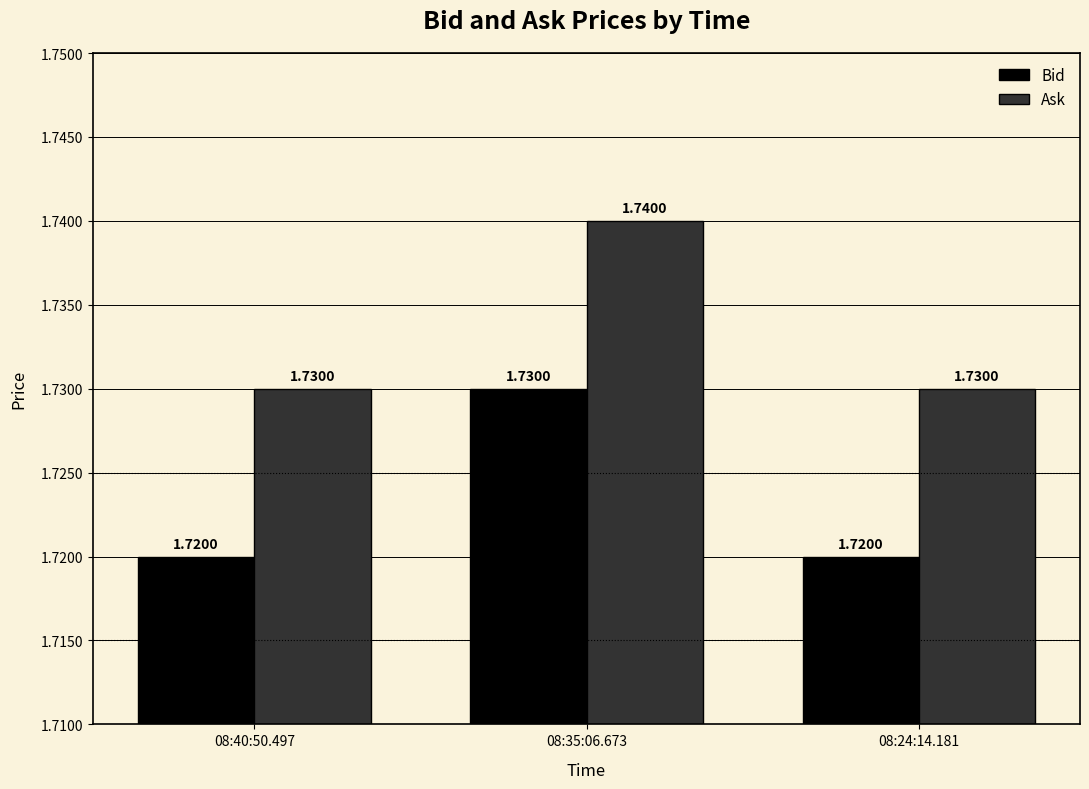

What is the total value across all series at 08:35:06.673?

3.5